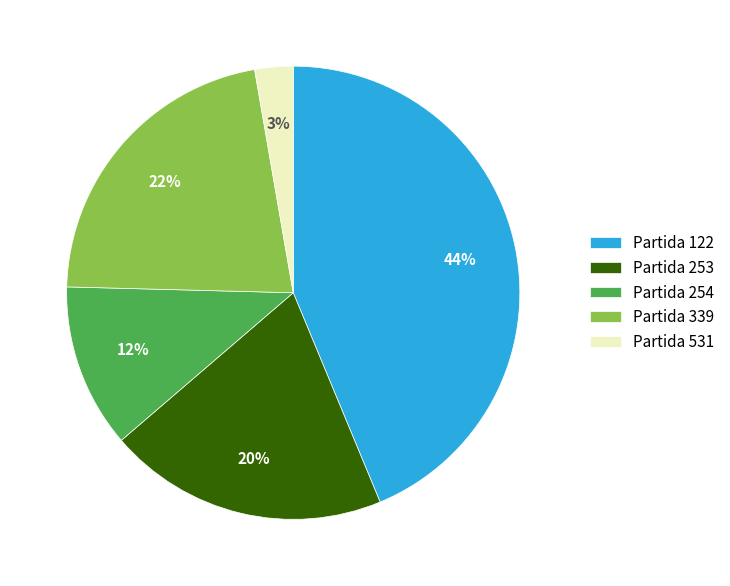

How many slices are in this pie chart?

5